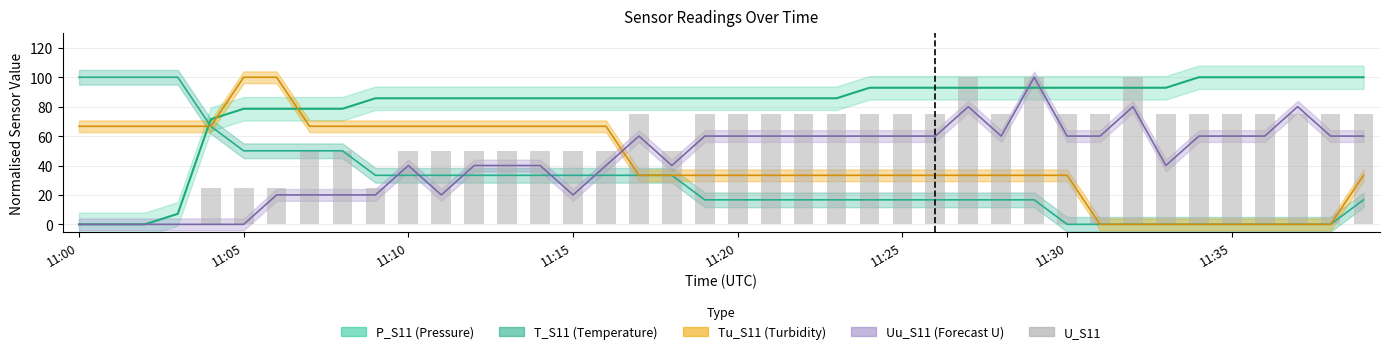

What is the difference between the maximum and minimum values?

100.0